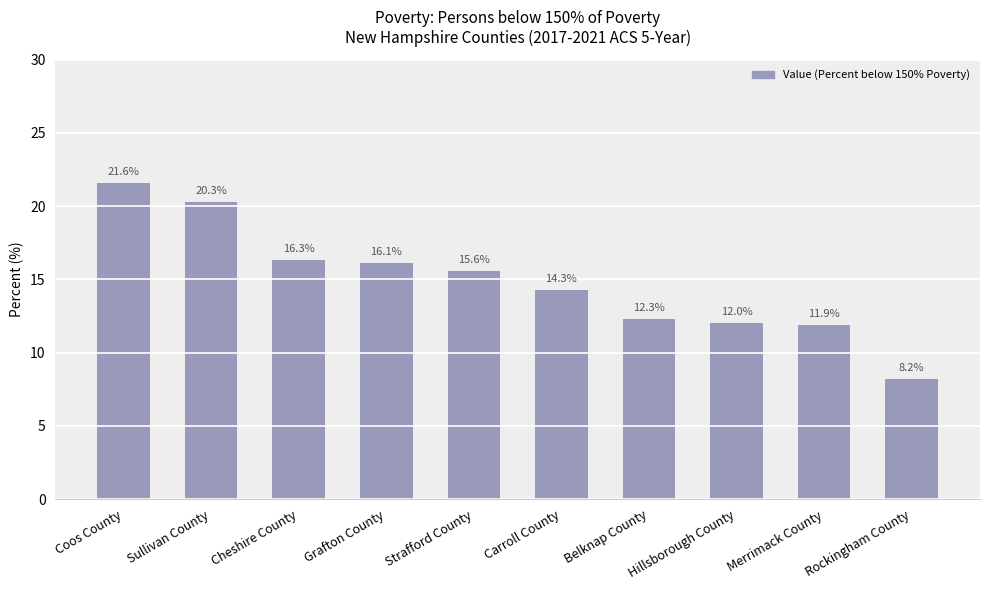

What is the label of the 1st bar from the right?

Rockingham County